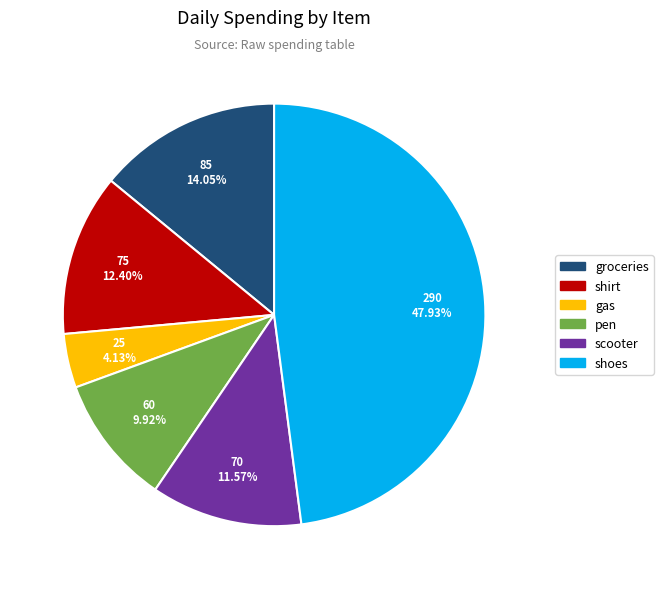

Between scooter and shirt, which is larger?

shirt